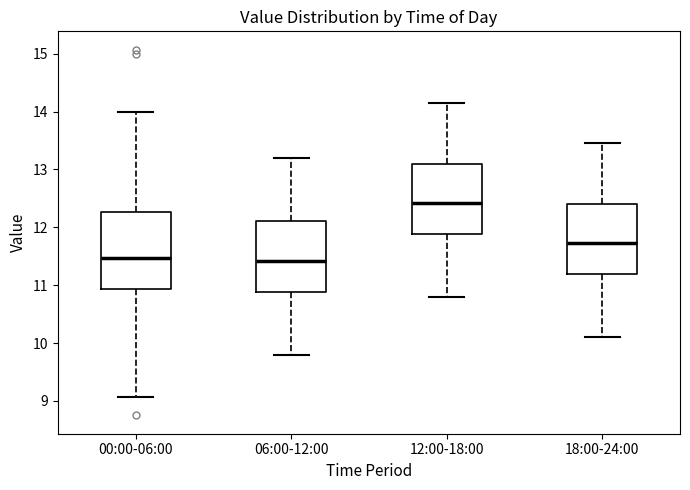

Reading left to right, transcribe this box plot: for each box, give where its median line is, the range the box spans, and where its two whiskers end, as read against the y-axis. The values are not printed on the chart, so give them approximately, as read against the axis.

00:00-06:00: median 11.5, box 10.9 to 12.3, whiskers 9.1 to 14.0
06:00-12:00: median 11.4, box 10.9 to 12.1, whiskers 9.8 to 13.2
12:00-18:00: median 12.4, box 11.9 to 13.1, whiskers 10.8 to 14.2
18:00-24:00: median 11.7, box 11.2 to 12.4, whiskers 10.1 to 13.5